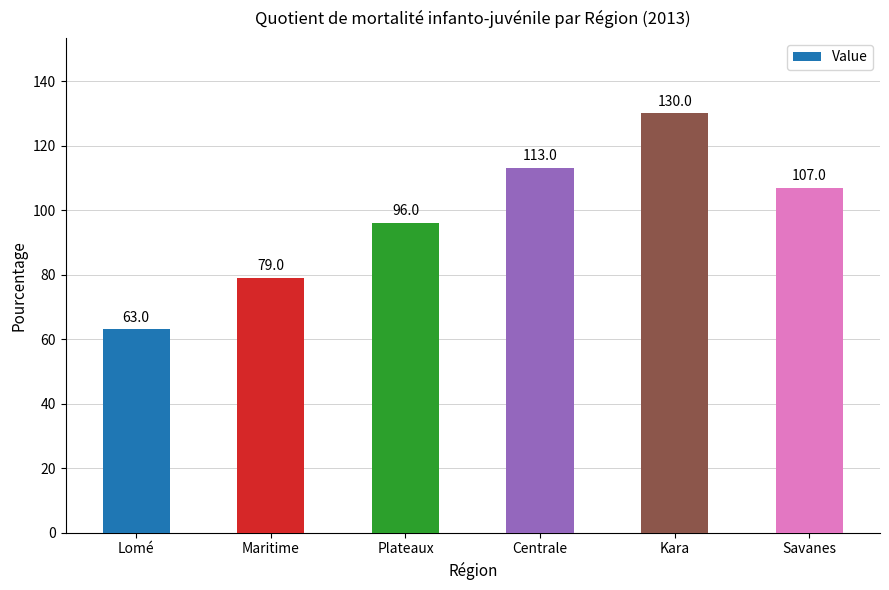

What is the minimum value shown in the chart?

63